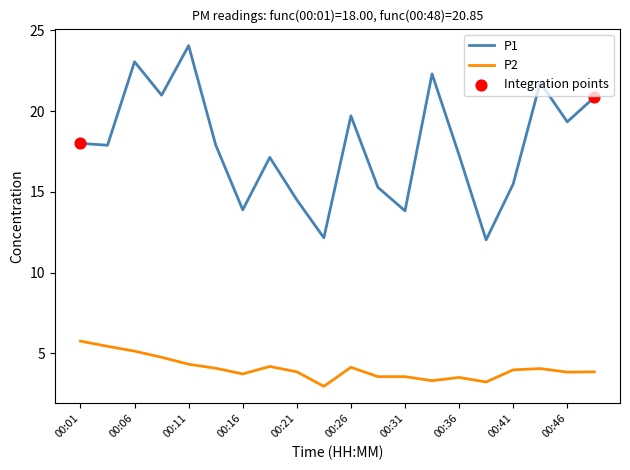

Which series has the largest total across all categories?

P1